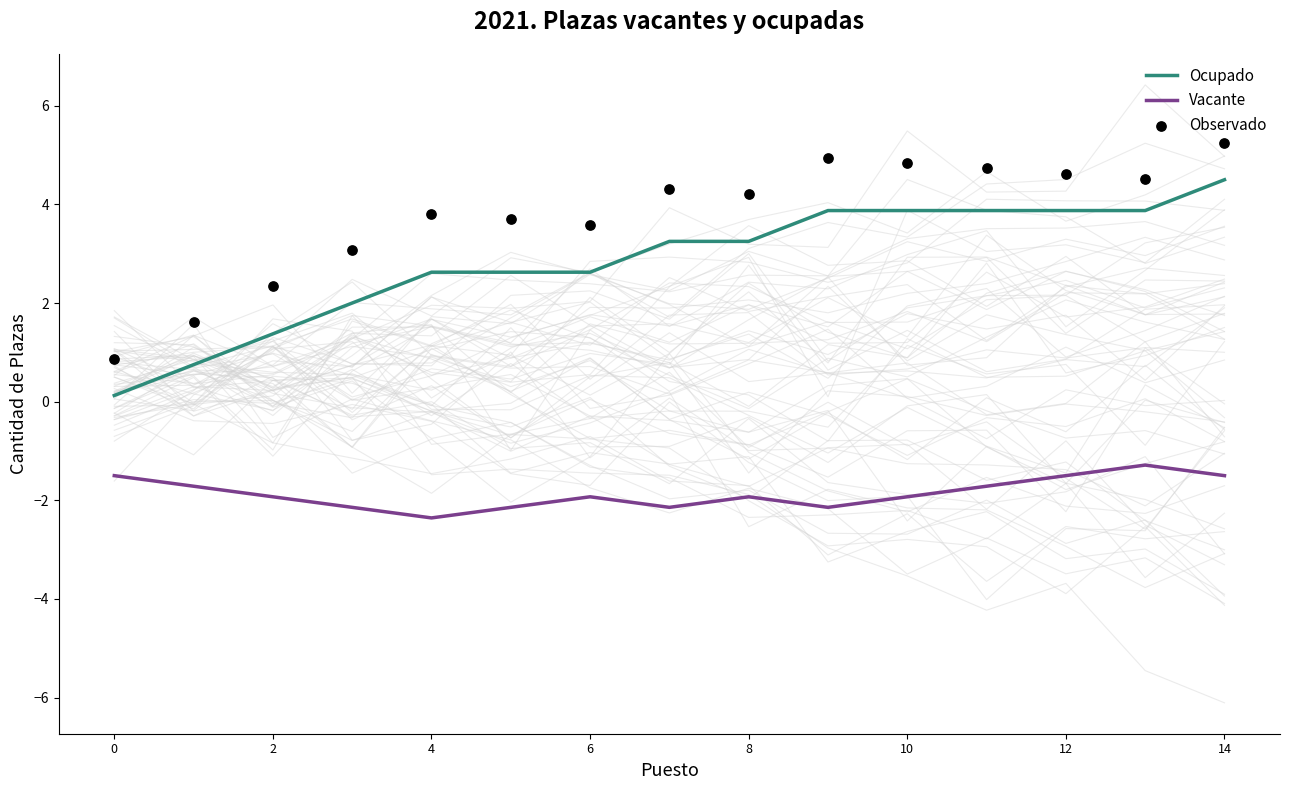

Which series has the largest Y range (max minus min)?

Ocupado